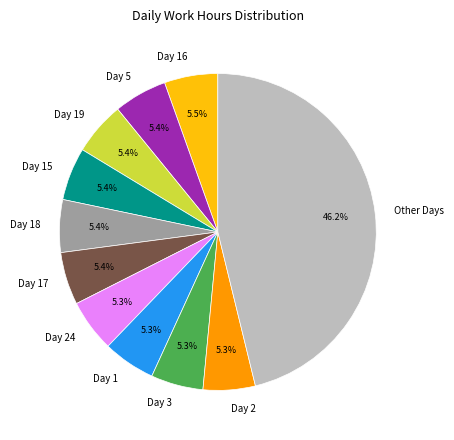

What is the ratio of the value at Day 5 to the value at Day 1?

1.0